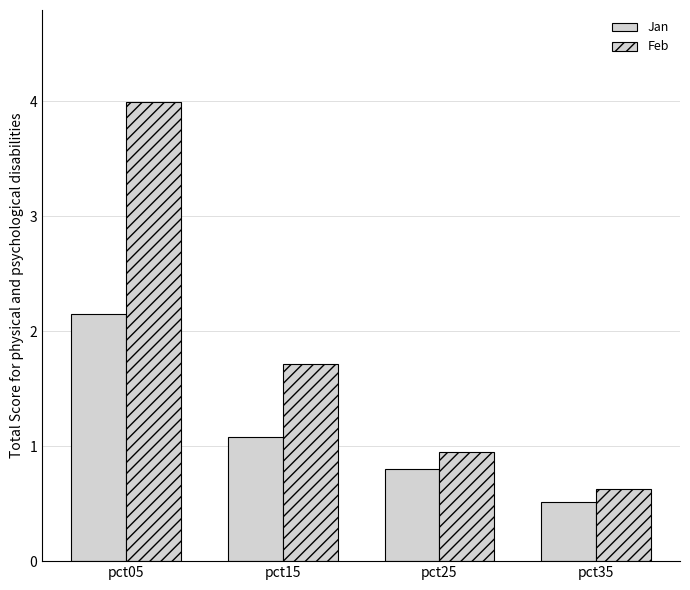

Which category has the highest value in the Jan series?

pct05